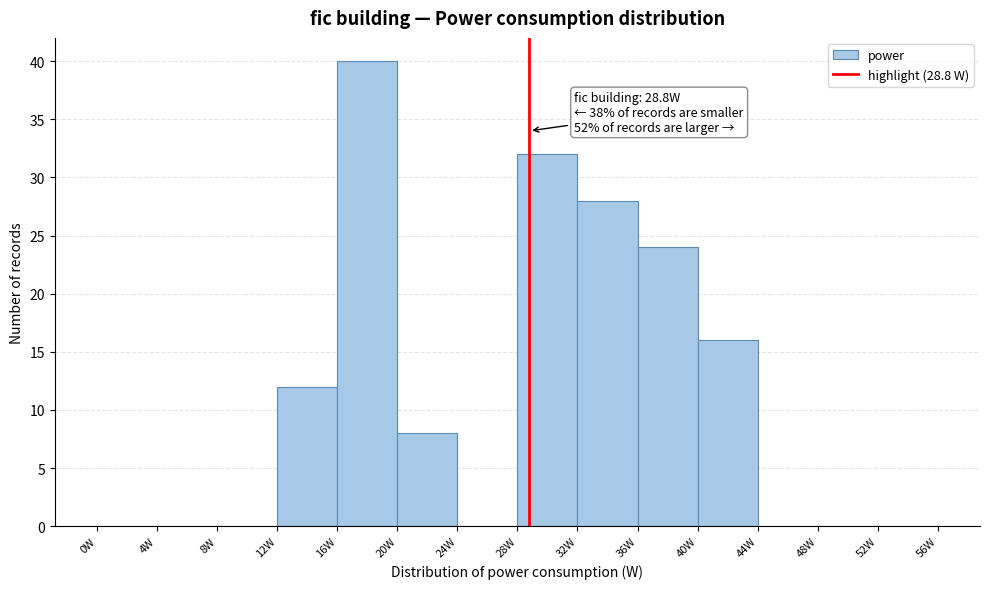

Which range on the x-axis has the tallest bar?

16 to 20